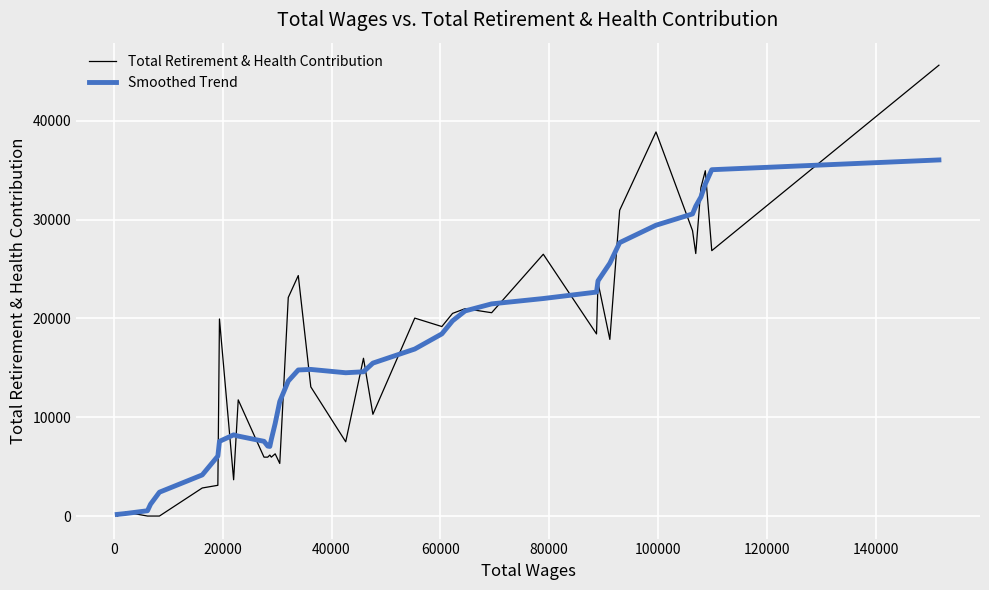

What is the highest value of the Smoothed Trend series?

36042.7